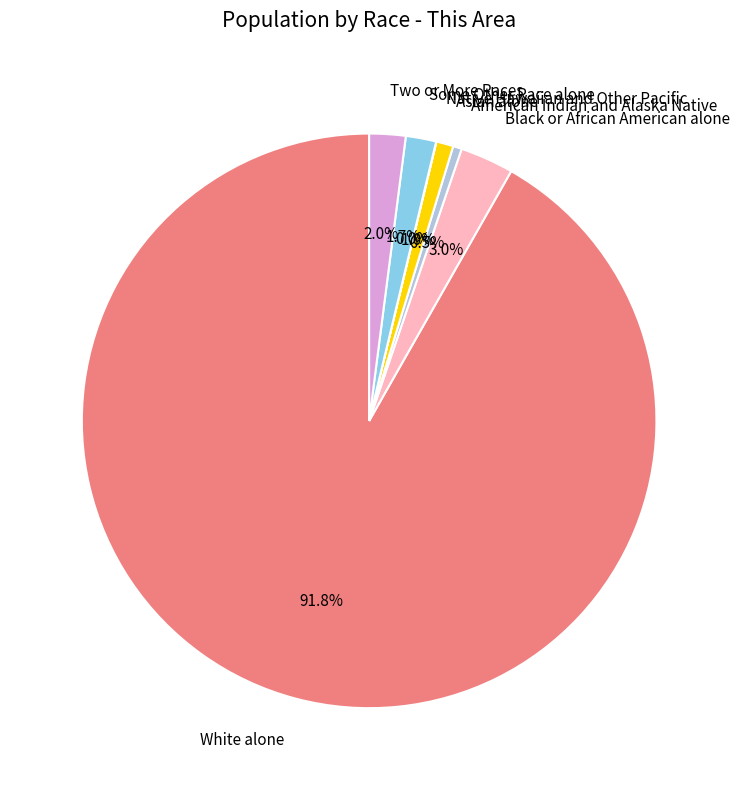

What is the largest slice in the pie chart?

White alone